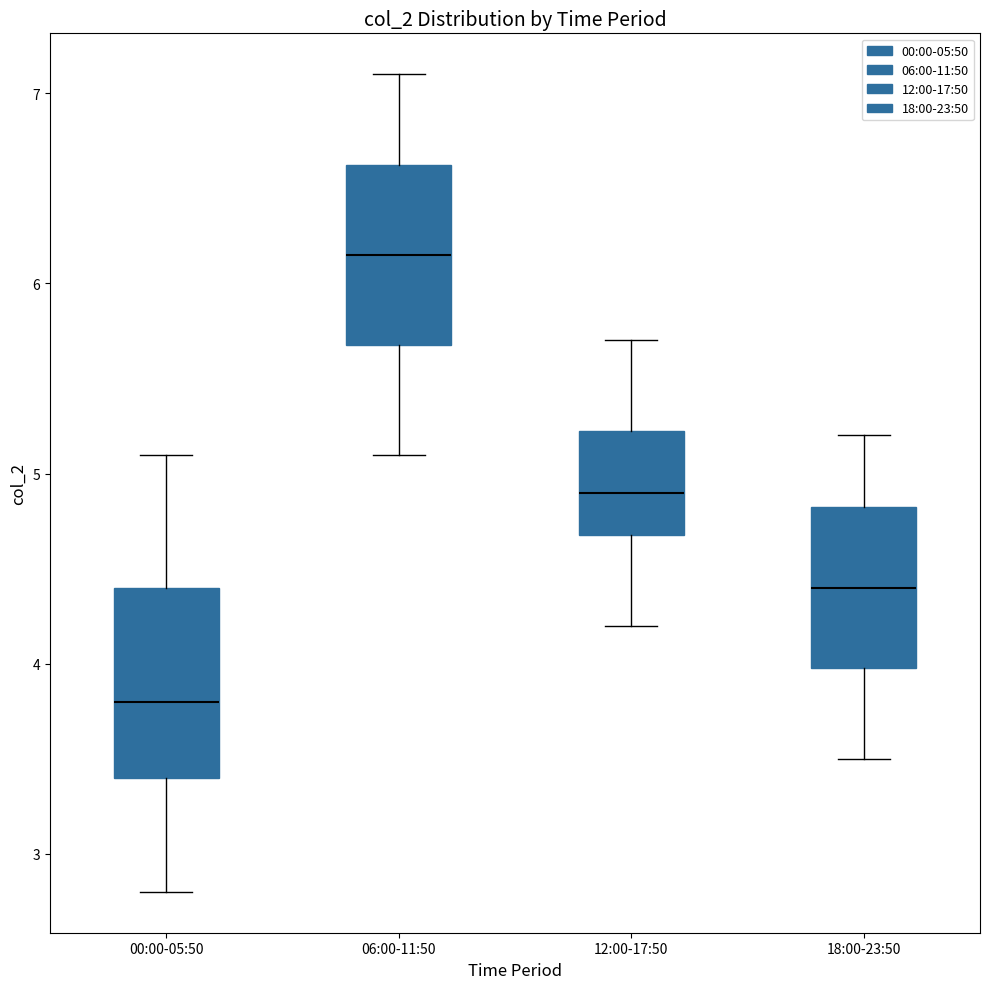

Reading left to right, read every box against the y-axis: the position of its median line, the range the box covers, and the ends of its whiskers. The values are not printed on the chart, so give them approximately, as read against the axis.

00:00-05:50: median 3.8, box 3.4 to 4.4, whiskers 2.8 to 5.1
06:00-11:50: median 6.2, box 5.7 to 6.6, whiskers 5.1 to 7.1
12:00-17:50: median 4.9, box 4.7 to 5.2, whiskers 4.2 to 5.7
18:00-23:50: median 4.4, box 4.0 to 4.8, whiskers 3.5 to 5.2